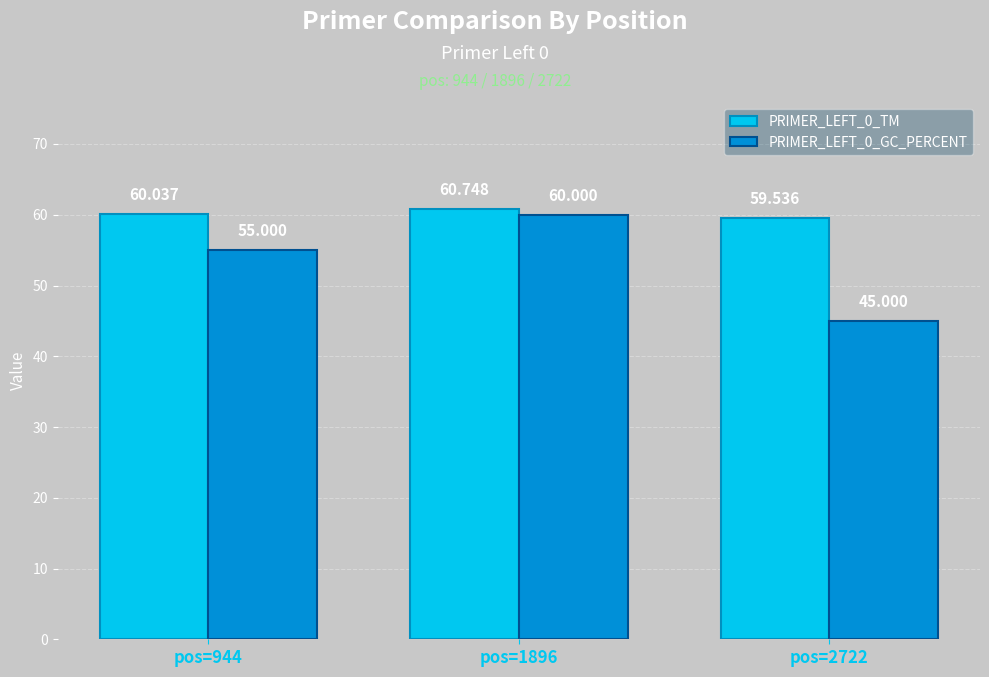

Reading left to right, transcribe all the data shown in this chart.

PRIMER_LEFT_0_TM: pos=944=60.0	pos=1896=60.7	pos=2722=59.5
PRIMER_LEFT_0_GC_PERCENT: pos=944=55.0	pos=1896=60.0	pos=2722=45.0